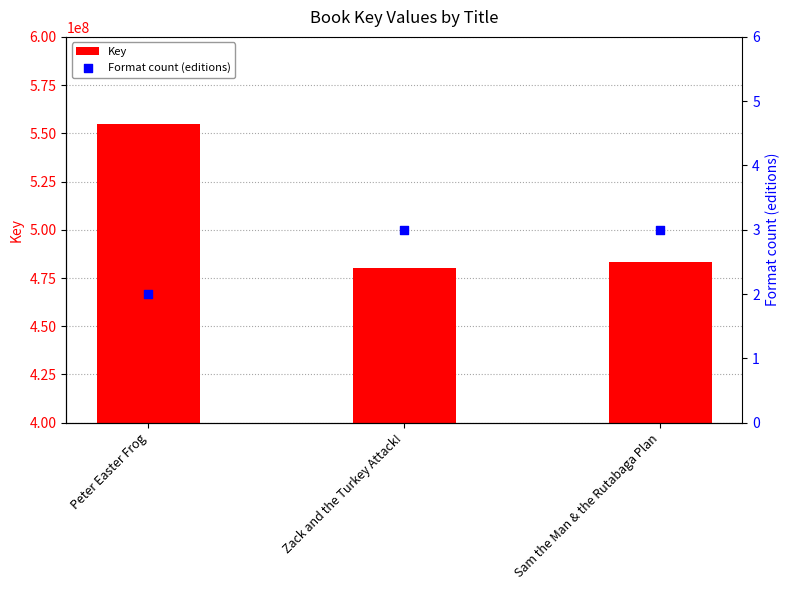

Which series has the largest total across all categories?

Key